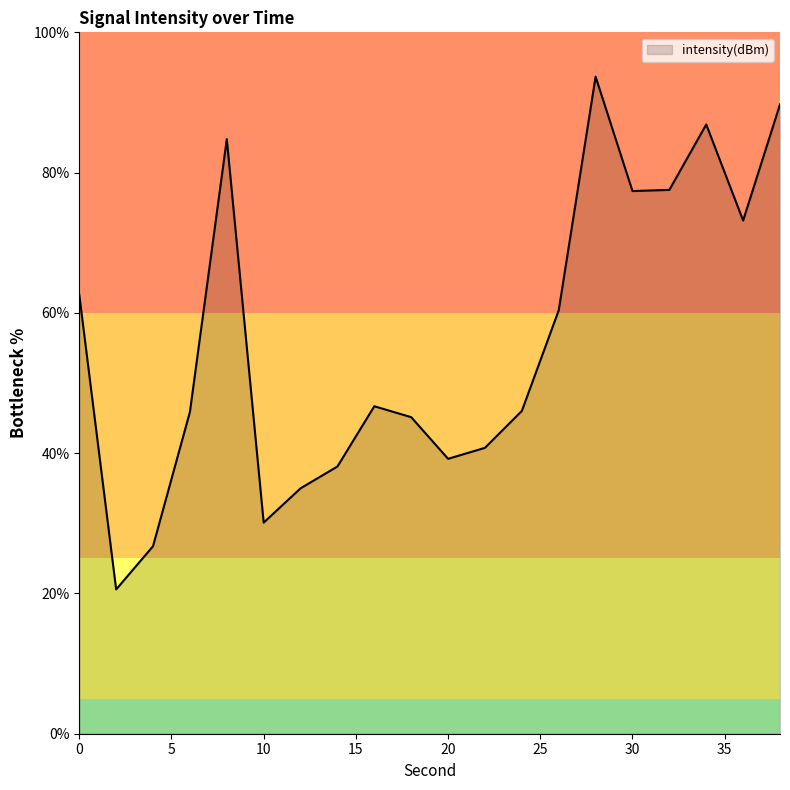

What is the average value?

56.0